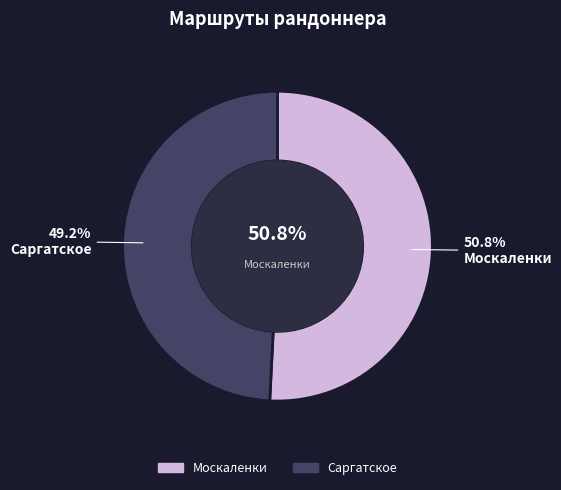

What is the majority slice?

Москаленки